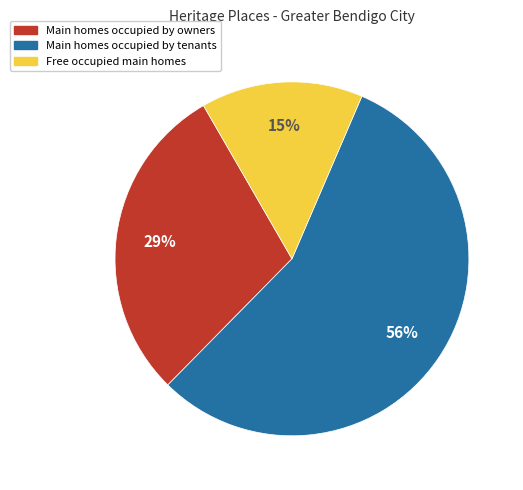

Count the number of slices in the pie.

3